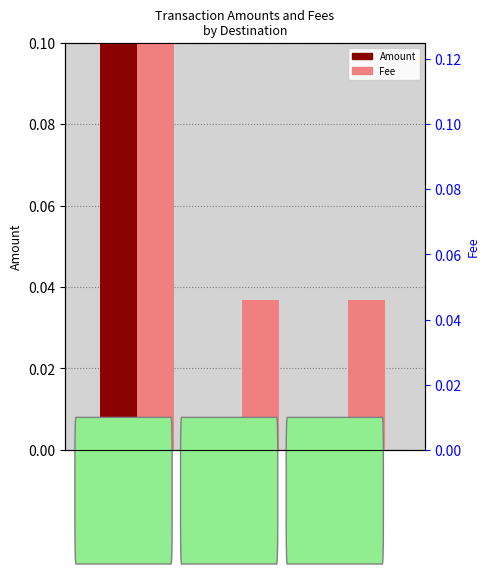

At S-J86W
-YJYS, list the series in order from largest to smallest.

Fee, Amount